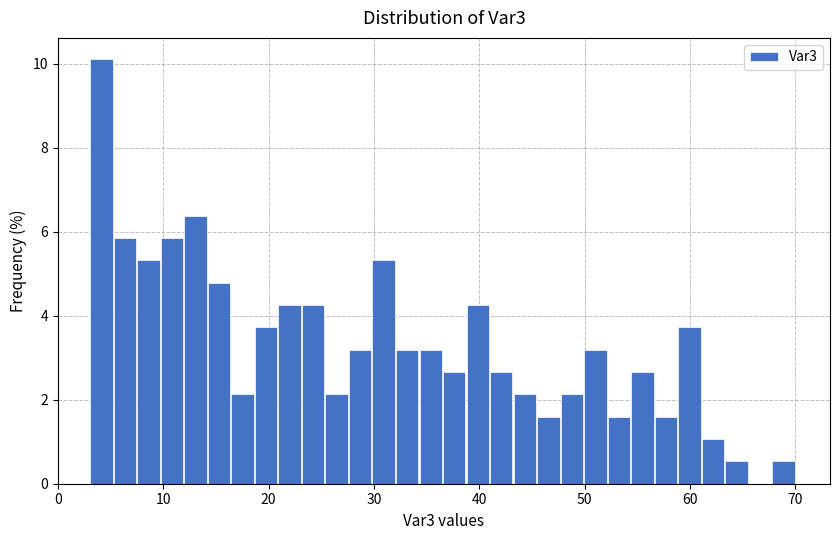

Around what value on the x-axis is the tallest bar? Give the approximate position of its centre, as read against the axis.

4